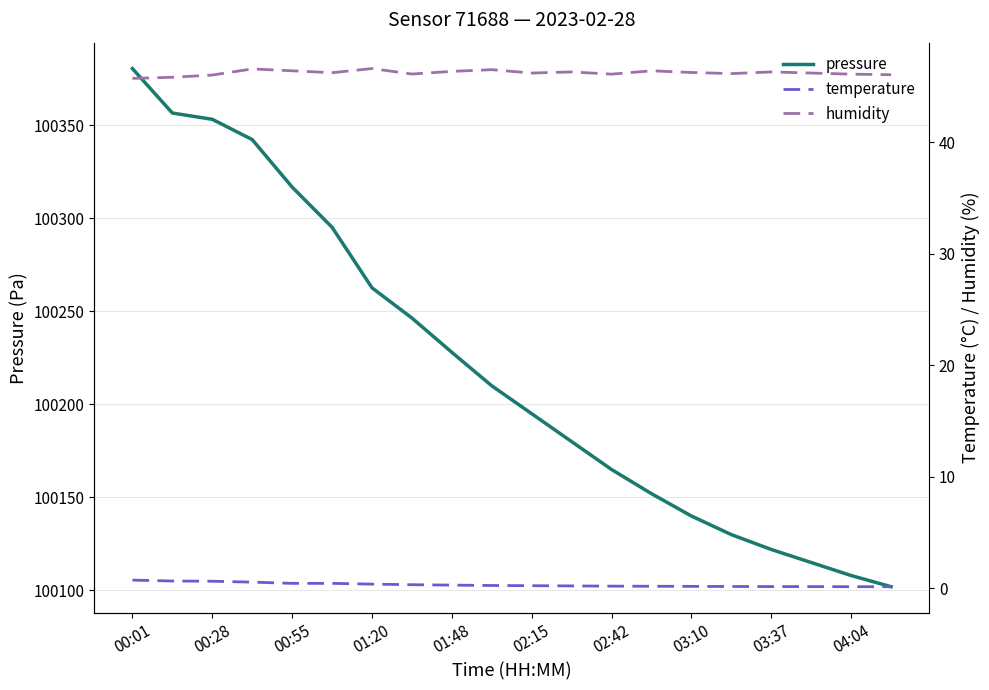

What position from the right is 19?

1